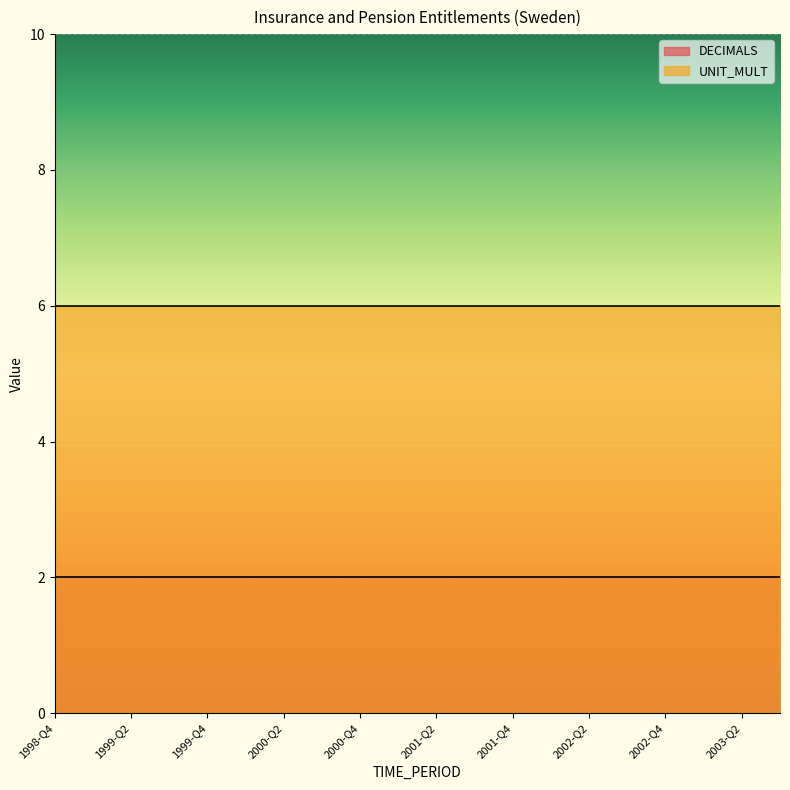

What is the highest value of the DECIMALS series?

2